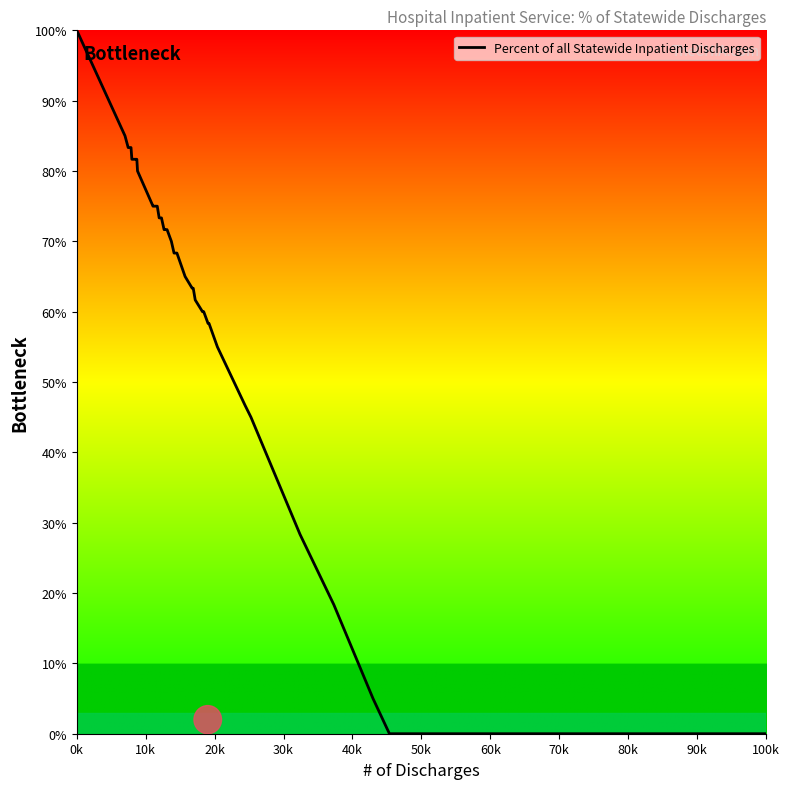

What is the greatest value displayed?

100.0